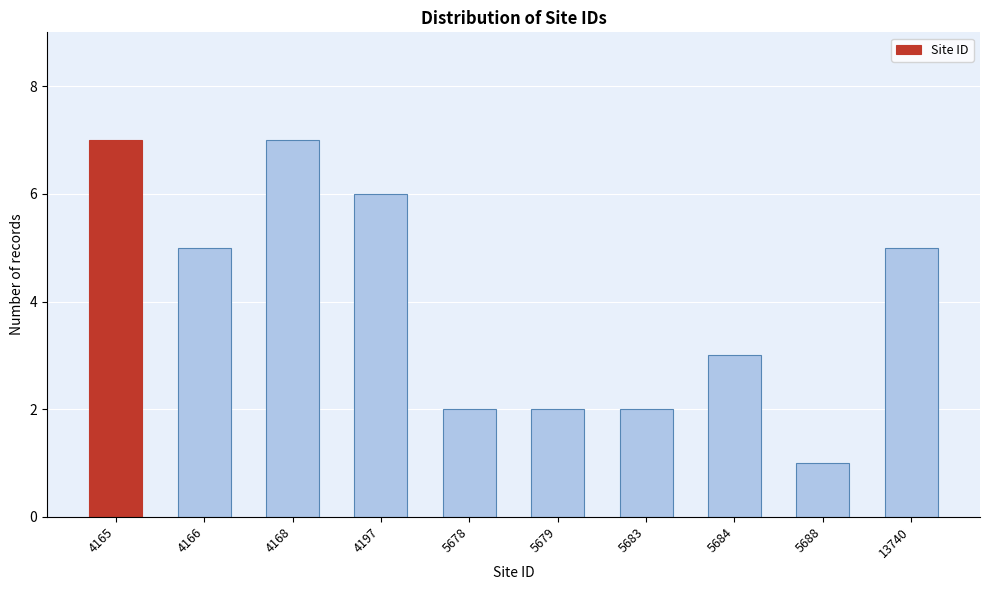

Reading left to right, transcribe all the data shown in this chart.

7	5	7	6	2	2	2	3	1	5